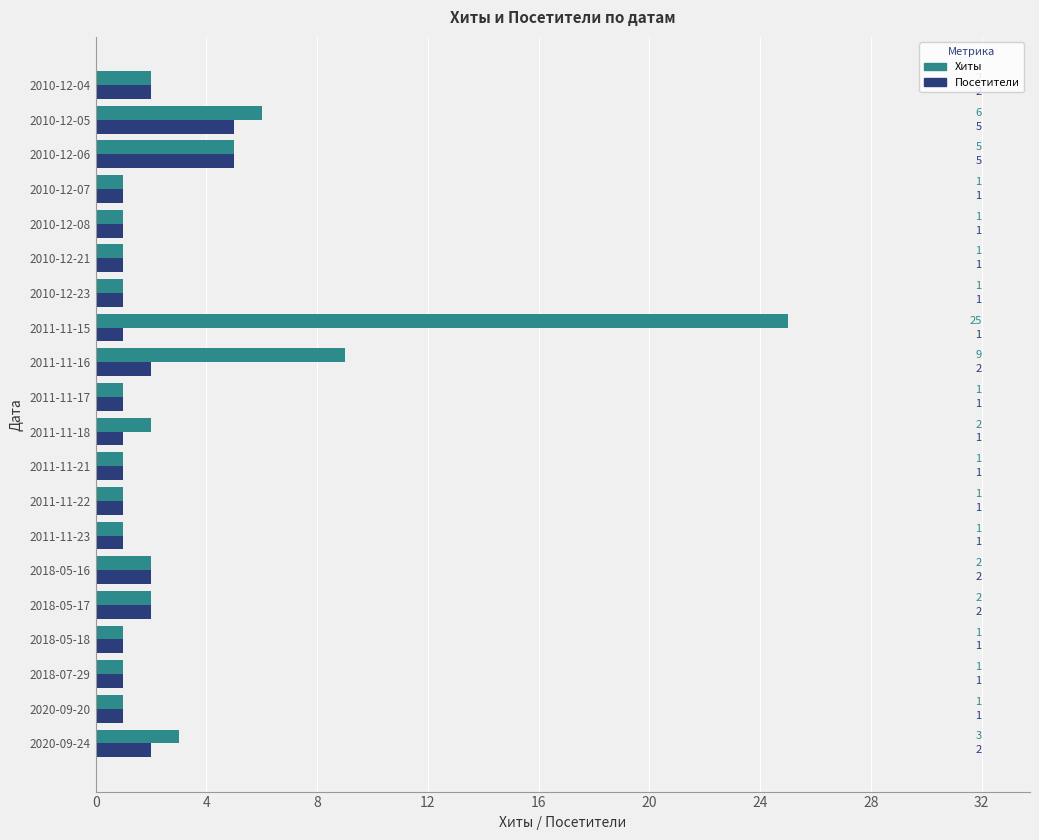

Rank the series by their average value, from lowest to highest.

Посетители, Хиты